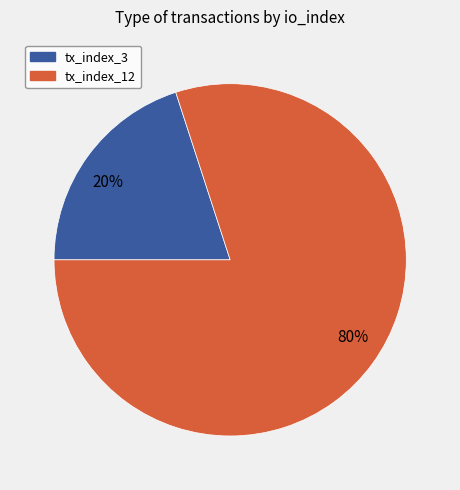

Count the number of slices in the pie.

2